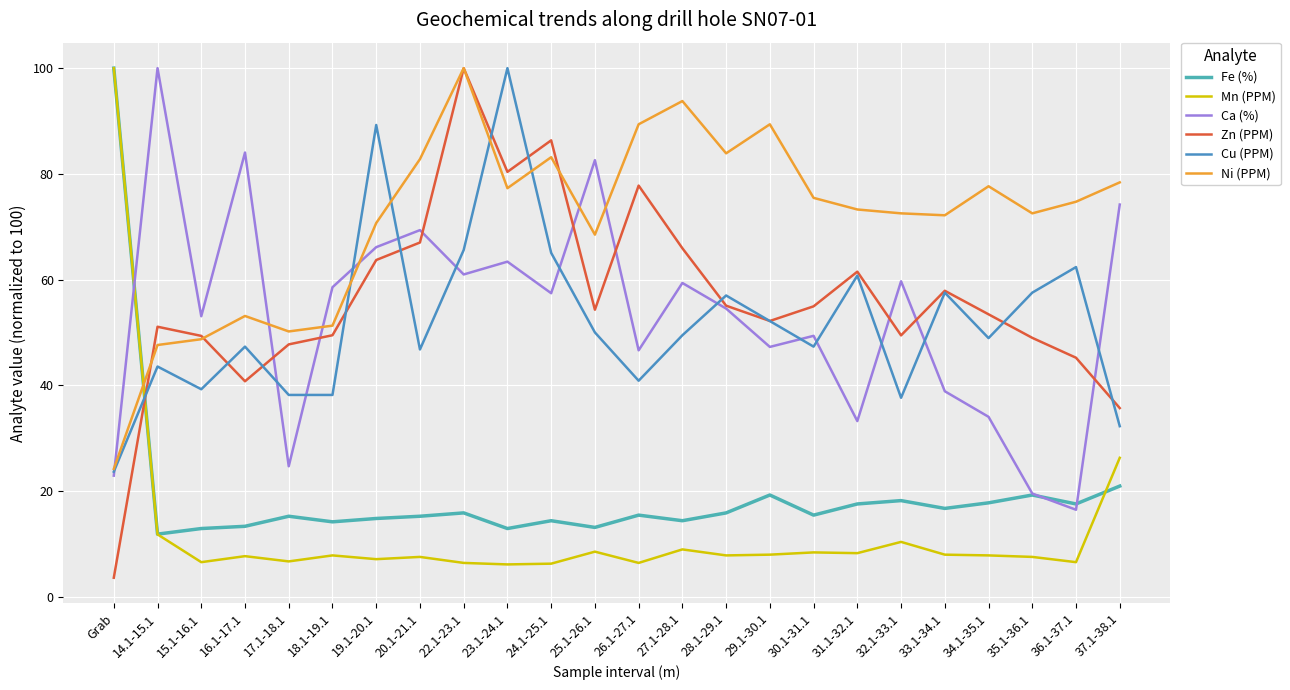

What is the difference between the second highest and minimum values in the Ca (%) series?

67.6